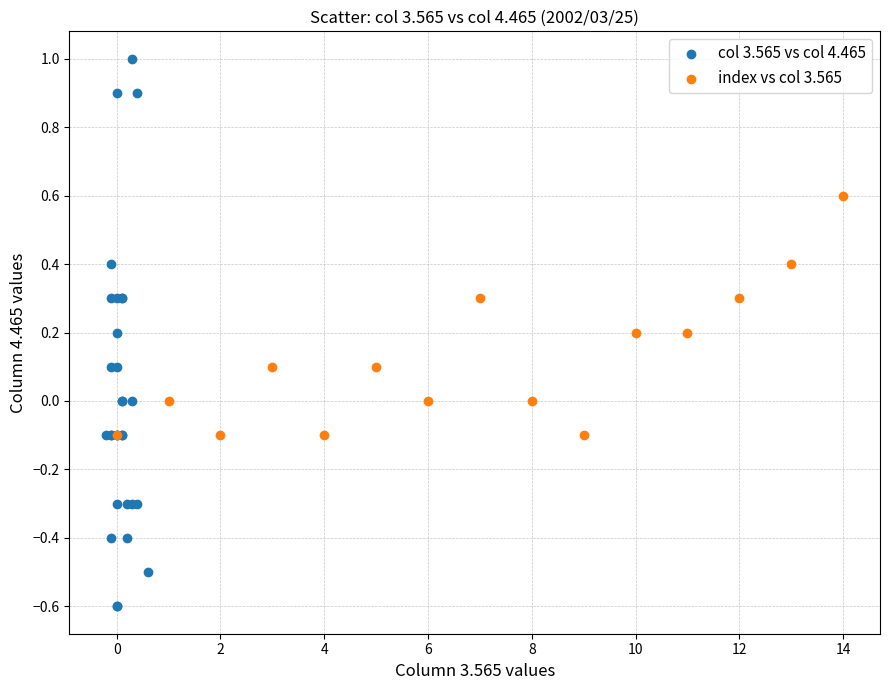

Which series reaches the maximum Y coordinate?

col 3.565 vs col 4.465